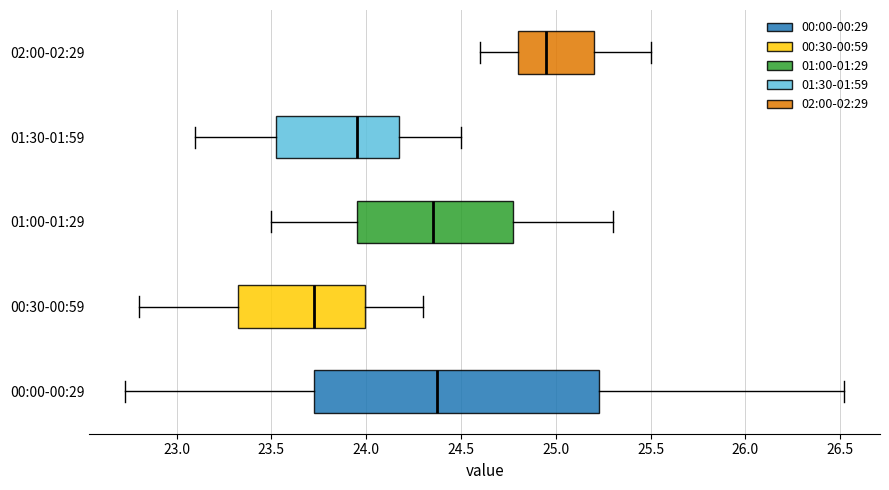

Which box has the furthest to the right median line?

02:00-02:29